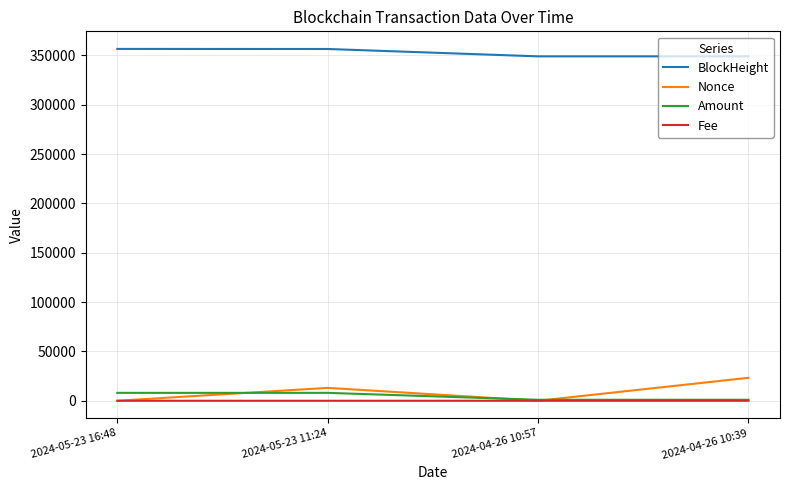

True or false: BlockHeight has more than 1 points higher than both neighbors.

False